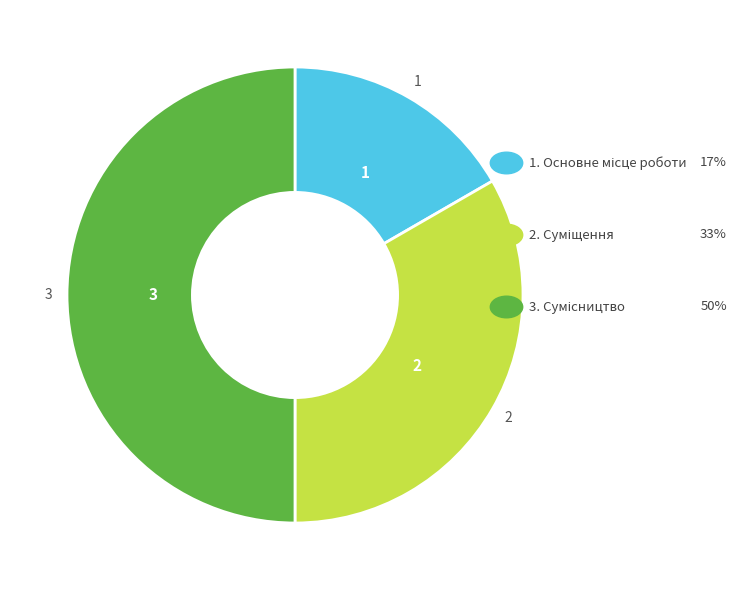

To the nearest percent, what is the difference between the largest and smallest slice percentages?

33%